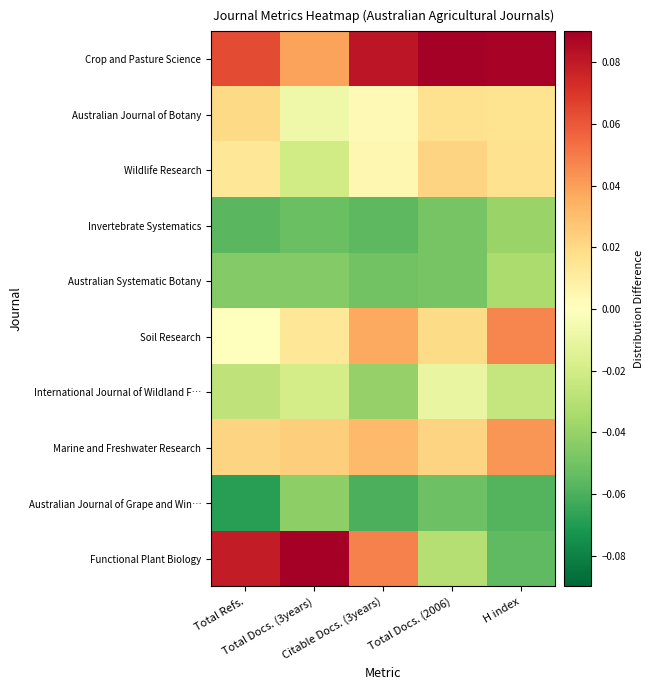

Which has a higher value, Citable Docs. (3years) or Total Docs. (3years)?

Total Docs. (3years)